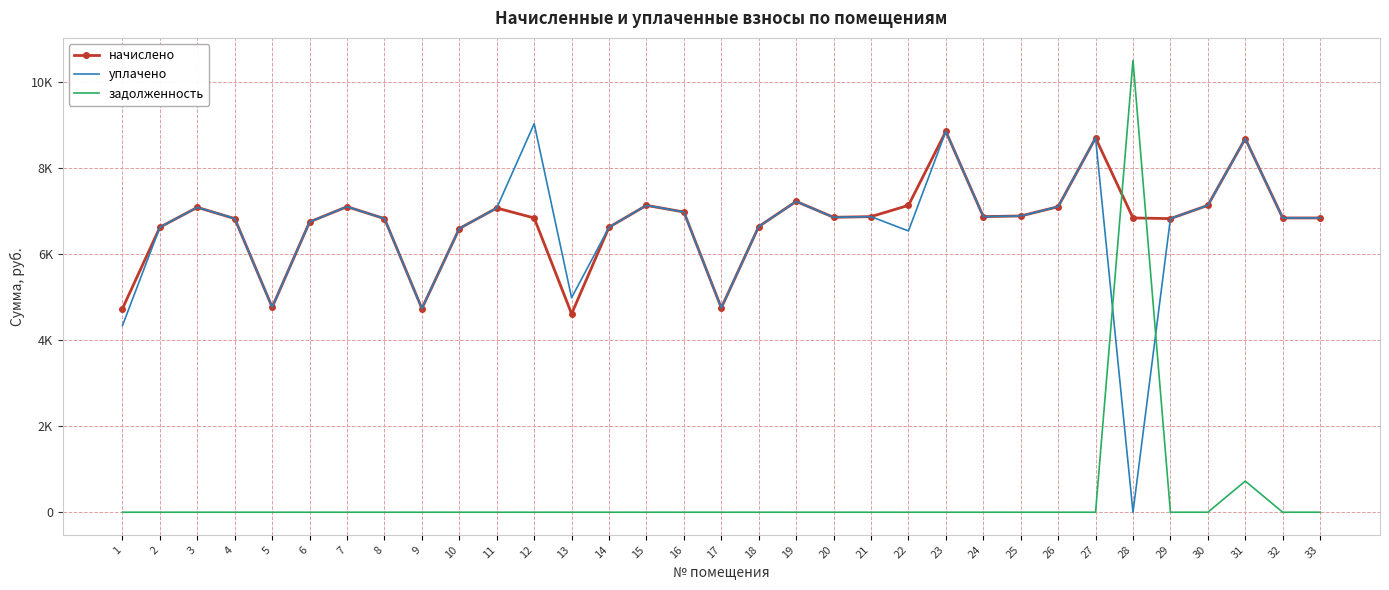

At how many categories does at least one series exceed 3551?

33